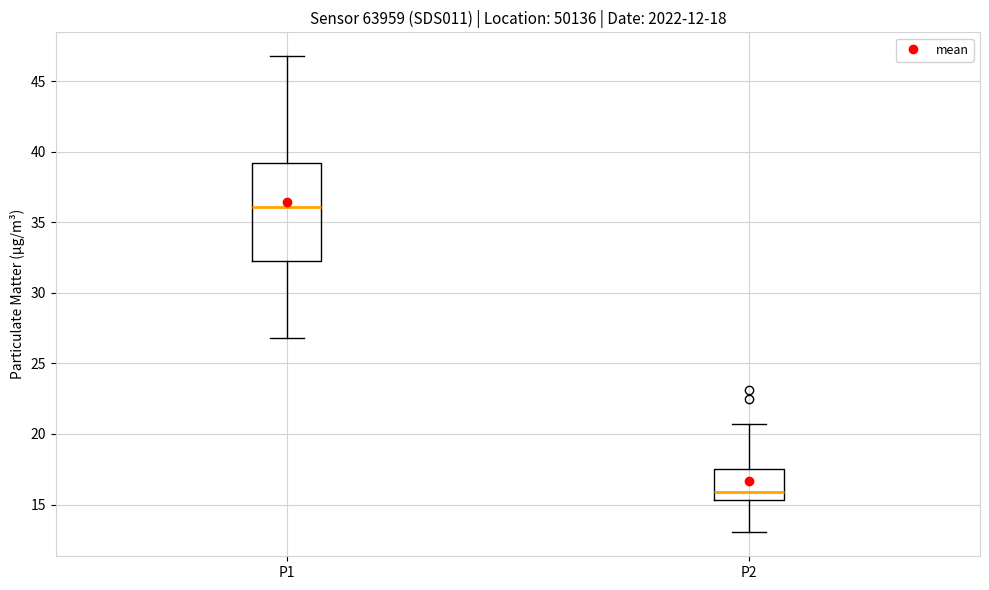

Which box's median line is the lowest?

P2